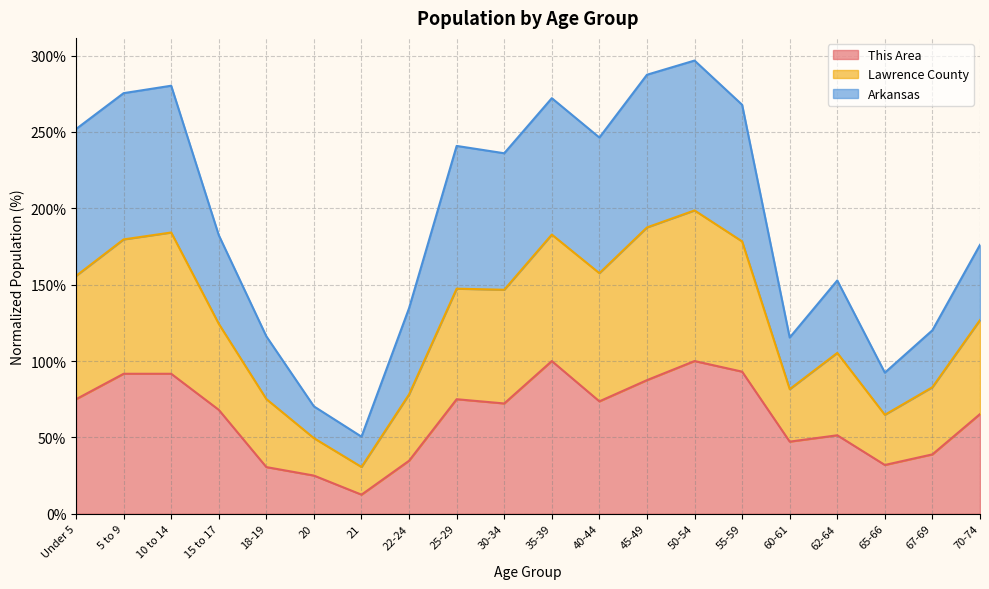

Which category has the lowest value in the This Area series?

21